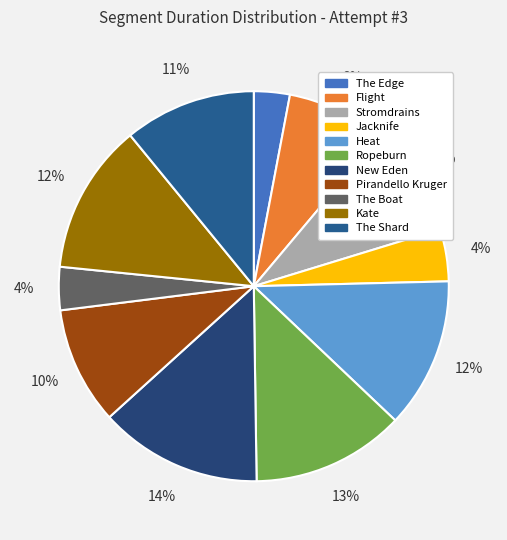

Is there any slice that represents more than half of the pie?

No